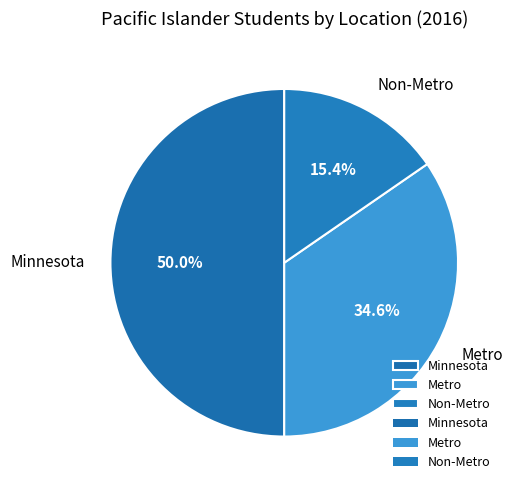

What is the total percentage of Metro and Non-Metro?

50.0%